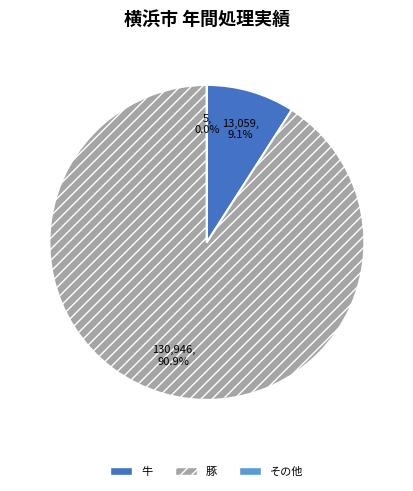

Is there any slice that represents more than half of the pie?

Yes